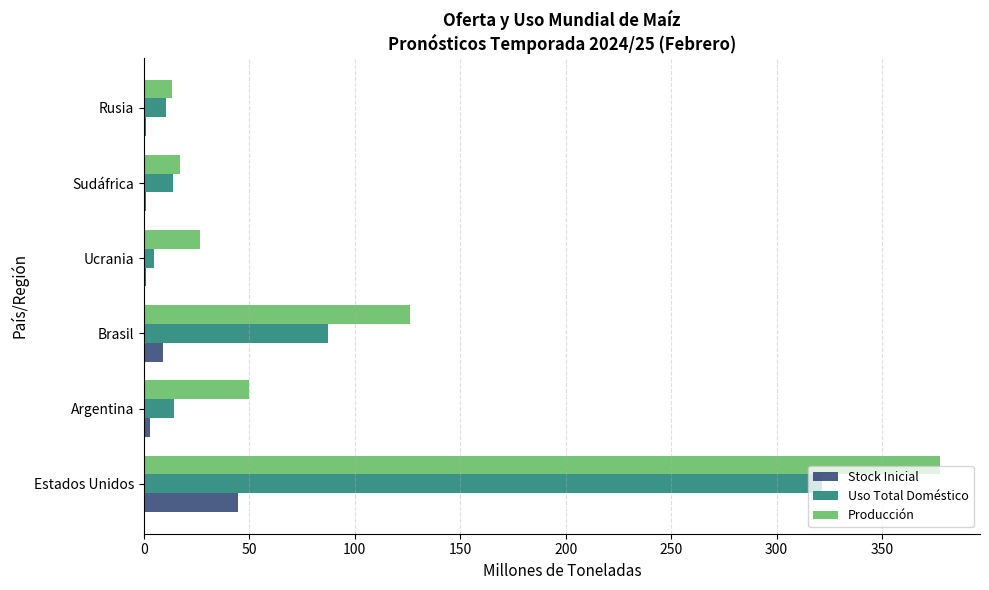

What is the highest value of the Stock Inicial series?

44.8